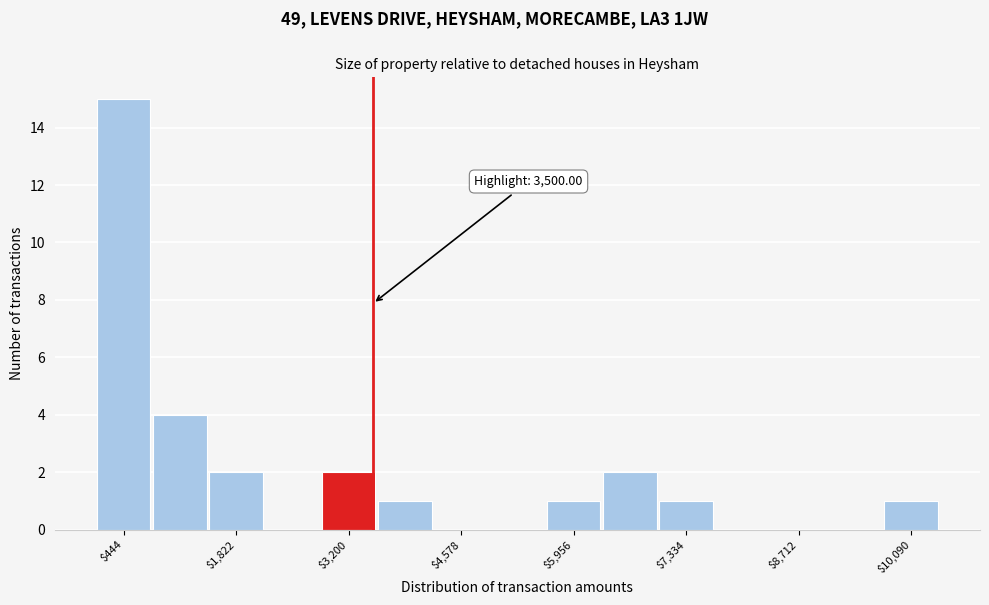

Around what value on the x-axis is the tallest bar? Give the approximate position of its centre, as read against the axis.

400